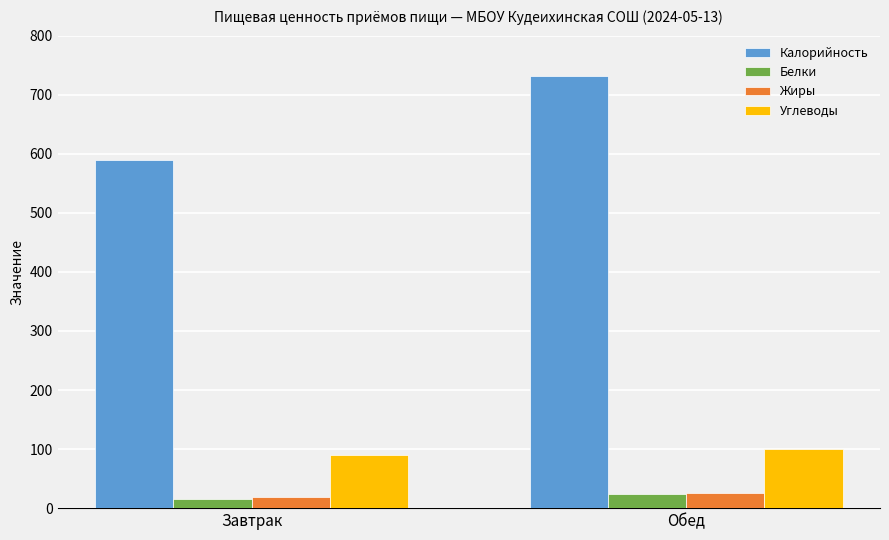

At which category does the chart reach its peak across all series?

Обед